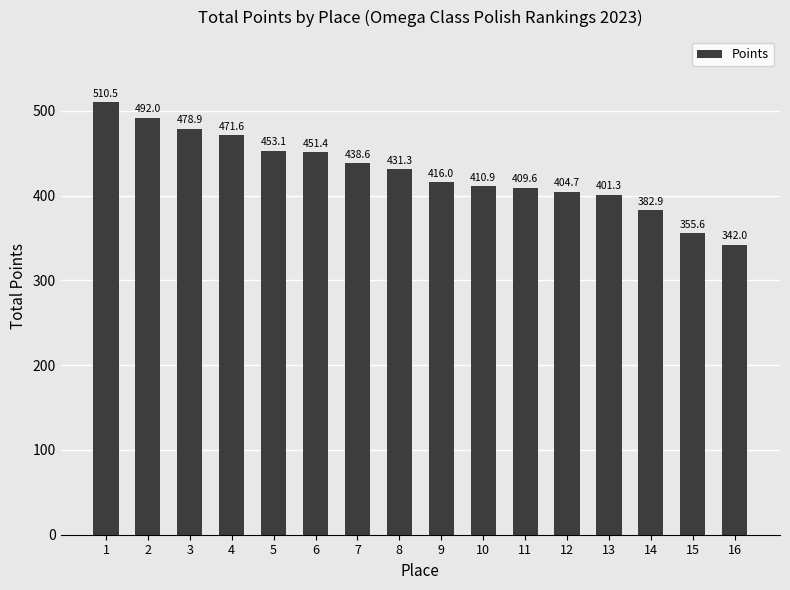

Where is the data nearest to the value 426?

8